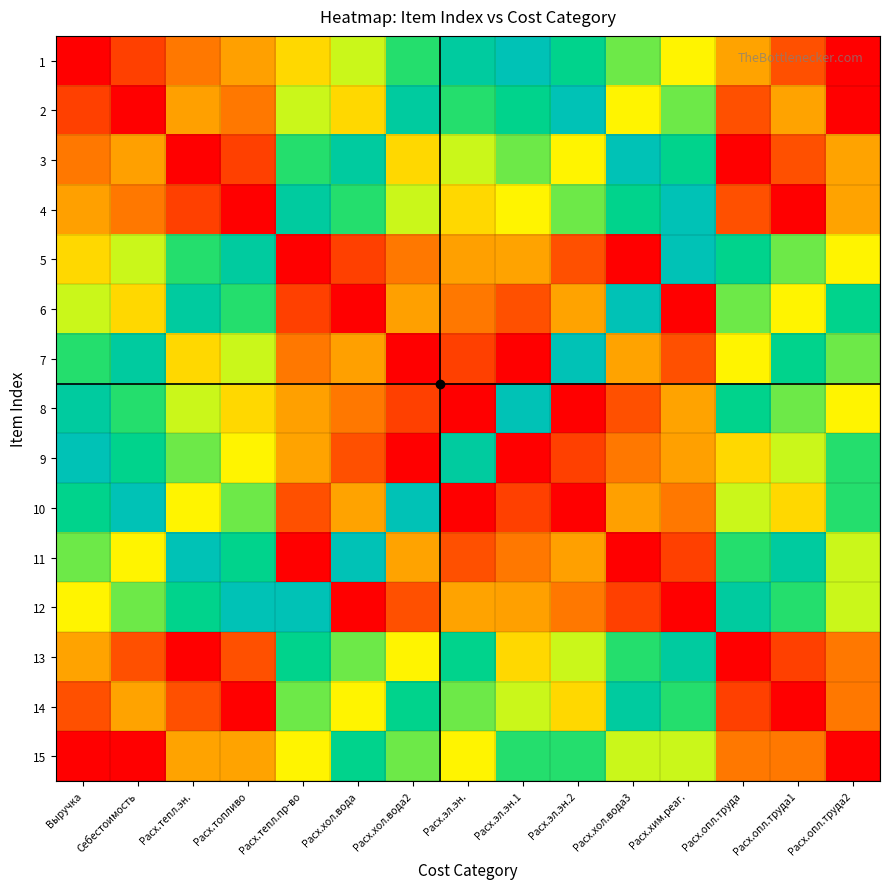

Reading left to right, transcribe all the data shown in this chart.

1: Выручка=1	Себестоимость=2	Расх.тепл.эн.=3	Расх.топливо=4	Расх.тепл.пр-во=5	Расх.хол.вода=6	Расх.хол.вода2=7	Расх.эл.эн.=8	Расх.эл.эн.1=9	Расх.эл.эн.2=10	Расх.хол.вода3=11	Расх.хим.реаг.=12	Расх.опл.труда=13	Расх.опл.труда1=14	Расх.опл.труда2=15
2: Выручка=2	Себестоимость=1	Расх.тепл.эн.=4	Расх.топливо=3	Расх.тепл.пр-во=6	Расх.хол.вода=5	Расх.хол.вода2=8	Расх.эл.эн.=7	Расх.эл.эн.1=10	Расх.эл.эн.2=9	Расх.хол.вода3=12	Расх.хим.реаг.=11	Расх.опл.труда=14	Расх.опл.труда1=13	Расх.опл.труда2=15
3: Выручка=3	Себестоимость=4	Расх.тепл.эн.=1	Расх.топливо=2	Расх.тепл.пр-во=7	Расх.хол.вода=8	Расх.хол.вода2=5	Расх.эл.эн.=6	Расх.эл.эн.1=11	Расх.эл.эн.2=12	Расх.хол.вода3=9	Расх.хим.реаг.=10	Расх.опл.труда=15	Расх.опл.труда1=14	Расх.опл.труда2=13
4: Выручка=4	Себестоимость=3	Расх.тепл.эн.=2	Расх.топливо=1	Расх.тепл.пр-во=8	Расх.хол.вода=7	Расх.хол.вода2=6	Расх.эл.эн.=5	Расх.эл.эн.1=12	Расх.эл.эн.2=11	Расх.хол.вода3=10	Расх.хим.реаг.=9	Расх.опл.труда=14	Расх.опл.труда1=15	Расх.опл.труда2=13
5: Выручка=5	Себестоимость=6	Расх.тепл.эн.=7	Расх.топливо=8	Расх.тепл.пр-во=1	Расх.хол.вода=2	Расх.хол.вода2=3	Расх.эл.эн.=4	Расх.эл.эн.1=13	Расх.эл.эн.2=14	Расх.хол.вода3=15	Расх.хим.реаг.=9	Расх.опл.труда=10	Расх.опл.труда1=11	Расх.опл.труда2=12
6: Выручка=6	Себестоимость=5	Расх.тепл.эн.=8	Расх.топливо=7	Расх.тепл.пр-во=2	Расх.хол.вода=1	Расх.хол.вода2=4	Расх.эл.эн.=3	Расх.эл.эн.1=14	Расх.эл.эн.2=13	Расх.хол.вода3=9	Расх.хим.реаг.=15	Расх.опл.труда=11	Расх.опл.труда1=12	Расх.опл.труда2=10
7: Выручка=7	Себестоимость=8	Расх.тепл.эн.=5	Расх.топливо=6	Расх.тепл.пр-во=3	Расх.хол.вода=4	Расх.хол.вода2=1	Расх.эл.эн.=2	Расх.эл.эн.1=15	Расх.эл.эн.2=9	Расх.хол.вода3=13	Расх.хим.реаг.=14	Расх.опл.труда=12	Расх.опл.труда1=10	Расх.опл.труда2=11
8: Выручка=8	Себестоимость=7	Расх.тепл.эн.=6	Расх.топливо=5	Расх.тепл.пр-во=4	Расх.хол.вода=3	Расх.хол.вода2=2	Расх.эл.эн.=1	Расх.эл.эн.1=9	Расх.эл.эн.2=15	Расх.хол.вода3=14	Расх.хим.реаг.=13	Расх.опл.труда=10	Расх.опл.труда1=11	Расх.опл.труда2=12
9: Выручка=9	Себестоимость=10	Расх.тепл.эн.=11	Расх.топливо=12	Расх.тепл.пр-во=13	Расх.хол.вода=14	Расх.хол.вода2=15	Расх.эл.эн.=8	Расх.эл.эн.1=1	Расх.эл.эн.2=2	Расх.хол.вода3=3	Расх.хим.реаг.=4	Расх.опл.труда=5	Расх.опл.труда1=6	Расх.опл.труда2=7
10: Выручка=10	Себестоимость=9	Расх.тепл.эн.=12	Расх.топливо=11	Расх.тепл.пр-во=14	Расх.хол.вода=13	Расх.хол.вода2=9	Расх.эл.эн.=15	Расх.эл.эн.1=2	Расх.эл.эн.2=1	Расх.хол.вода3=4	Расх.хим.реаг.=3	Расх.опл.труда=6	Расх.опл.труда1=5	Расх.опл.труда2=7
11: Выручка=11	Себестоимость=12	Расх.тепл.эн.=9	Расх.топливо=10	Расх.тепл.пр-во=15	Расх.хол.вода=9	Расх.хол.вода2=13	Расх.эл.эн.=14	Расх.эл.эн.1=3	Расх.эл.эн.2=4	Расх.хол.вода3=1	Расх.хим.реаг.=2	Расх.опл.труда=7	Расх.опл.труда1=8	Расх.опл.труда2=6
12: Выручка=12	Себестоимость=11	Расх.тепл.эн.=10	Расх.топливо=9	Расх.тепл.пр-во=9	Расх.хол.вода=15	Расх.хол.вода2=14	Расх.эл.эн.=13	Расх.эл.эн.1=4	Расх.эл.эн.2=3	Расх.хол.вода3=2	Расх.хим.реаг.=1	Расх.опл.труда=8	Расх.опл.труда1=7	Расх.опл.труда2=6
13: Выручка=13	Себестоимость=14	Расх.тепл.эн.=15	Расх.топливо=14	Расх.тепл.пр-во=10	Расх.хол.вода=11	Расх.хол.вода2=12	Расх.эл.эн.=10	Расх.эл.эн.1=5	Расх.эл.эн.2=6	Расх.хол.вода3=7	Расх.хим.реаг.=8	Расх.опл.труда=1	Расх.опл.труда1=2	Расх.опл.труда2=3
14: Выручка=14	Себестоимость=13	Расх.тепл.эн.=14	Расх.топливо=15	Расх.тепл.пр-во=11	Расх.хол.вода=12	Расх.хол.вода2=10	Расх.эл.эн.=11	Расх.эл.эн.1=6	Расх.эл.эн.2=5	Расх.хол.вода3=8	Расх.хим.реаг.=7	Расх.опл.труда=2	Расх.опл.труда1=1	Расх.опл.труда2=3
15: Выручка=15	Себестоимость=15	Расх.тепл.эн.=13	Расх.топливо=13	Расх.тепл.пр-во=12	Расх.хол.вода=10	Расх.хол.вода2=11	Расх.эл.эн.=12	Расх.эл.эн.1=7	Расх.эл.эн.2=7	Расх.хол.вода3=6	Расх.хим.реаг.=6	Расх.опл.труда=3	Расх.опл.труда1=3	Расх.опл.труда2=1